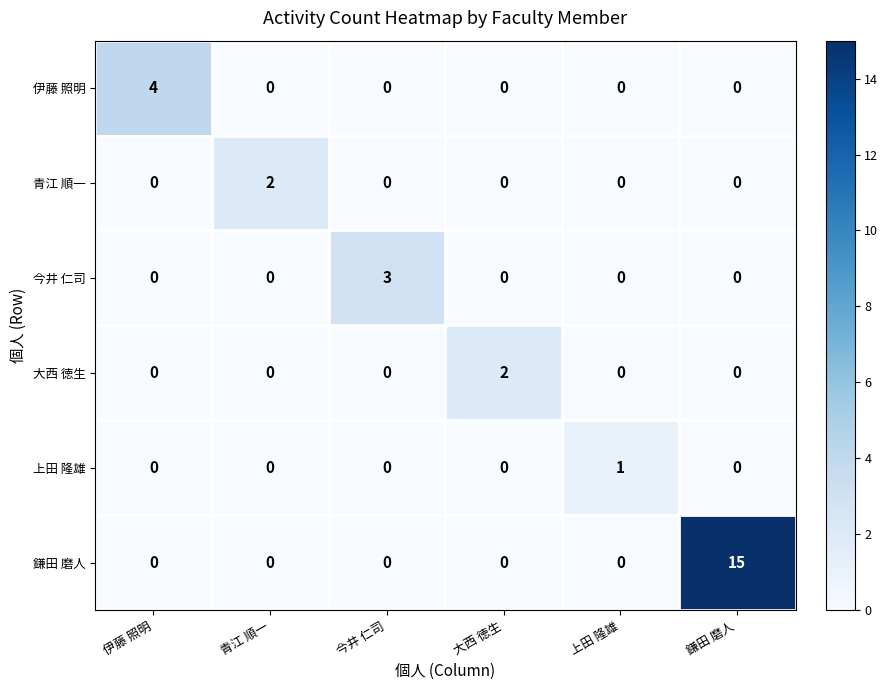

At which category is the sum across all series the highest?

鎌田 磨人